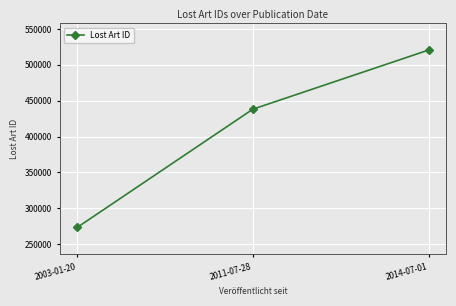

What is the average value?

410702